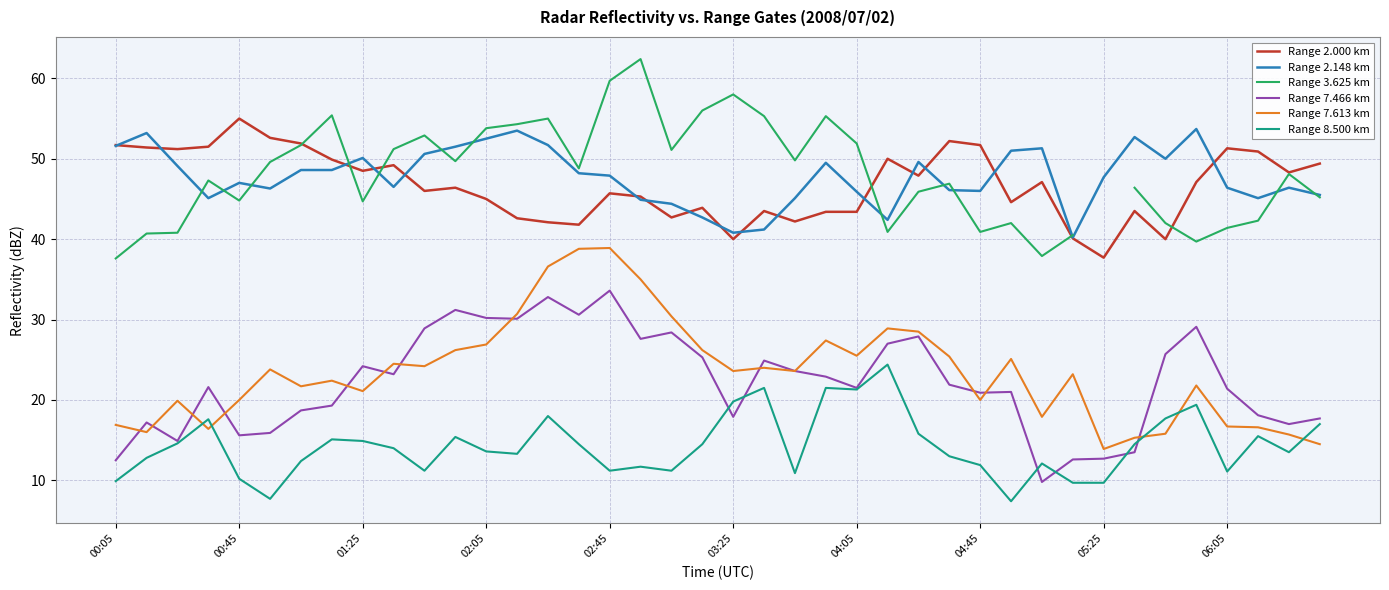

What is the minimum value for Range 7.466 km?

9.8